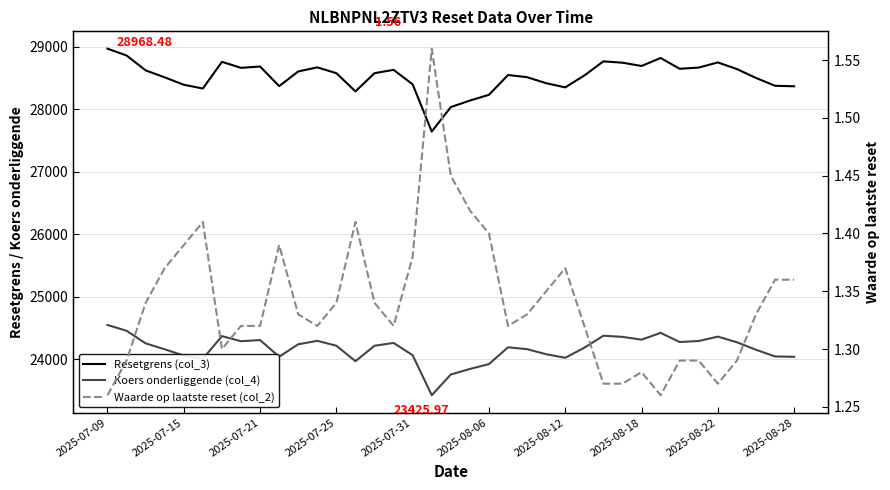

In Resetgrens (col_3), how many points are higher than both neighbors (excluding endpoints)?

8